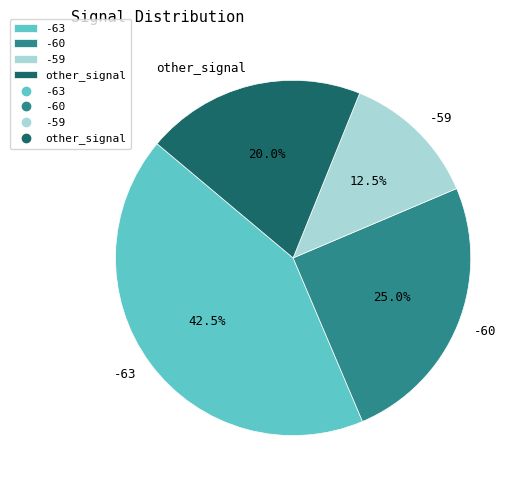

What percentage is NOT represented by -63?

57.5%